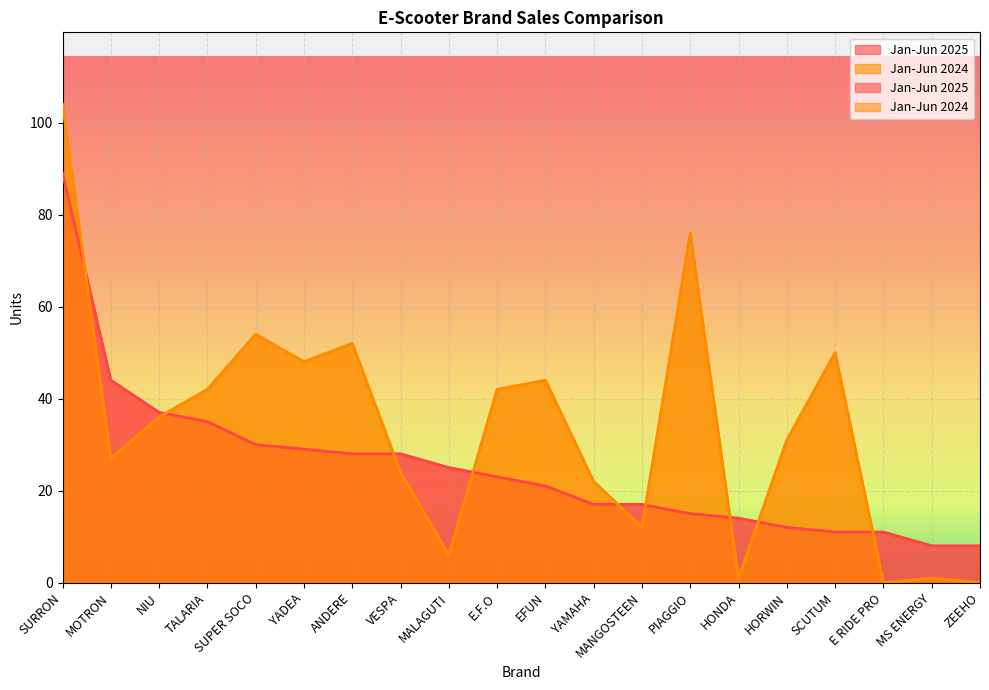

Reading left to right, list all the values displayed in this chart.

Jan-Jun 2025: SURRON=89	MOTRON=44	NIU=37	TALARIA=35	SUPER SOCO=30	YADEA=29	ANDERE=28	VESPA=28	MALAGUTI=25	E.F.O=23	EFUN=21	YAMAHA=17	MANGOSTEEN=17	PIAGGIO=15	HONDA=14	HORWIN=12	SCUTUM=11	E RIDE PRO=11	MS ENERGY=8	ZEEHO=8
Jan-Jun 2024: SURRON=104	MOTRON=27	NIU=36	TALARIA=42	SUPER SOCO=54	YADEA=48	ANDERE=52	VESPA=24	MALAGUTI=6	E.F.O=42	EFUN=44	YAMAHA=22	MANGOSTEEN=12	PIAGGIO=76	HONDA=1	HORWIN=31	SCUTUM=50	E RIDE PRO=0	MS ENERGY=1	ZEEHO=0